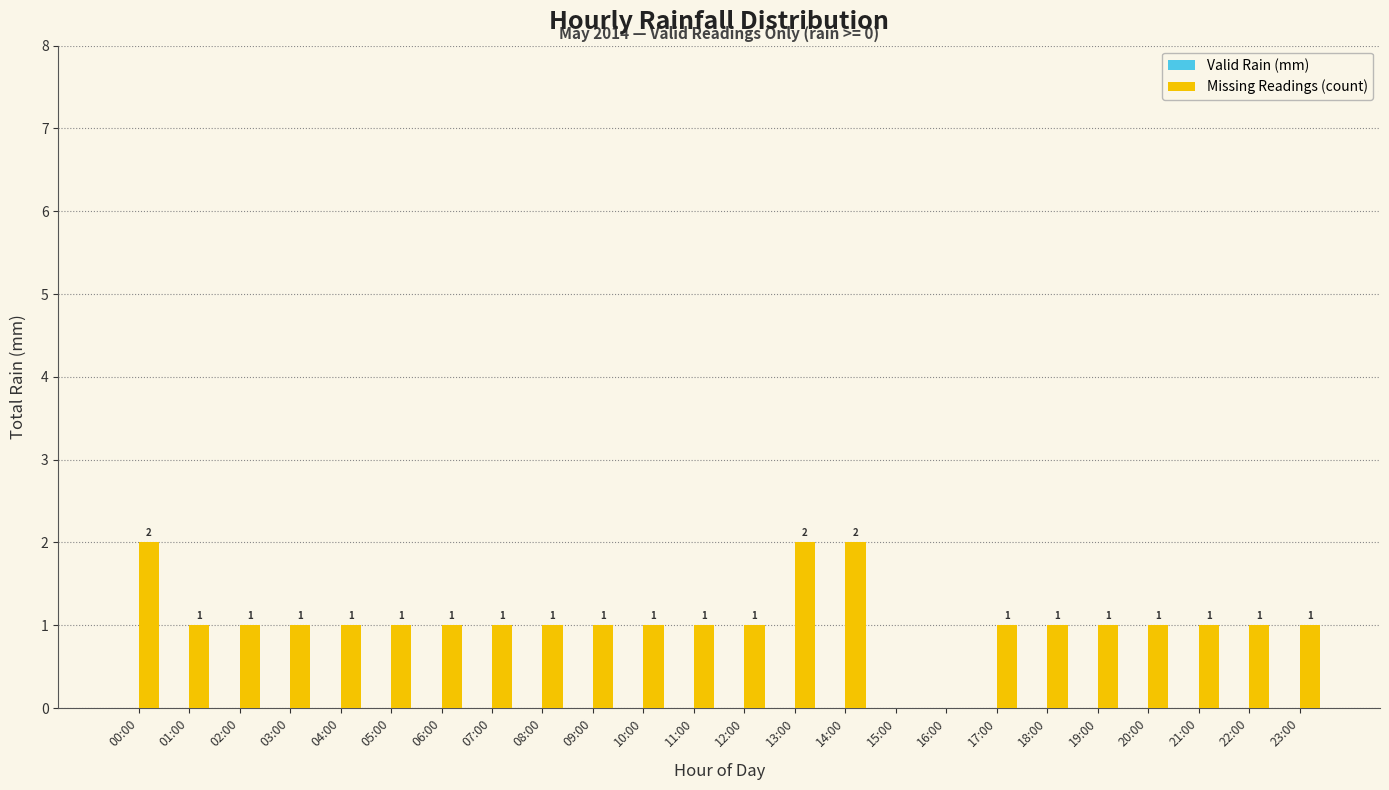

What is the sum of all values?

25